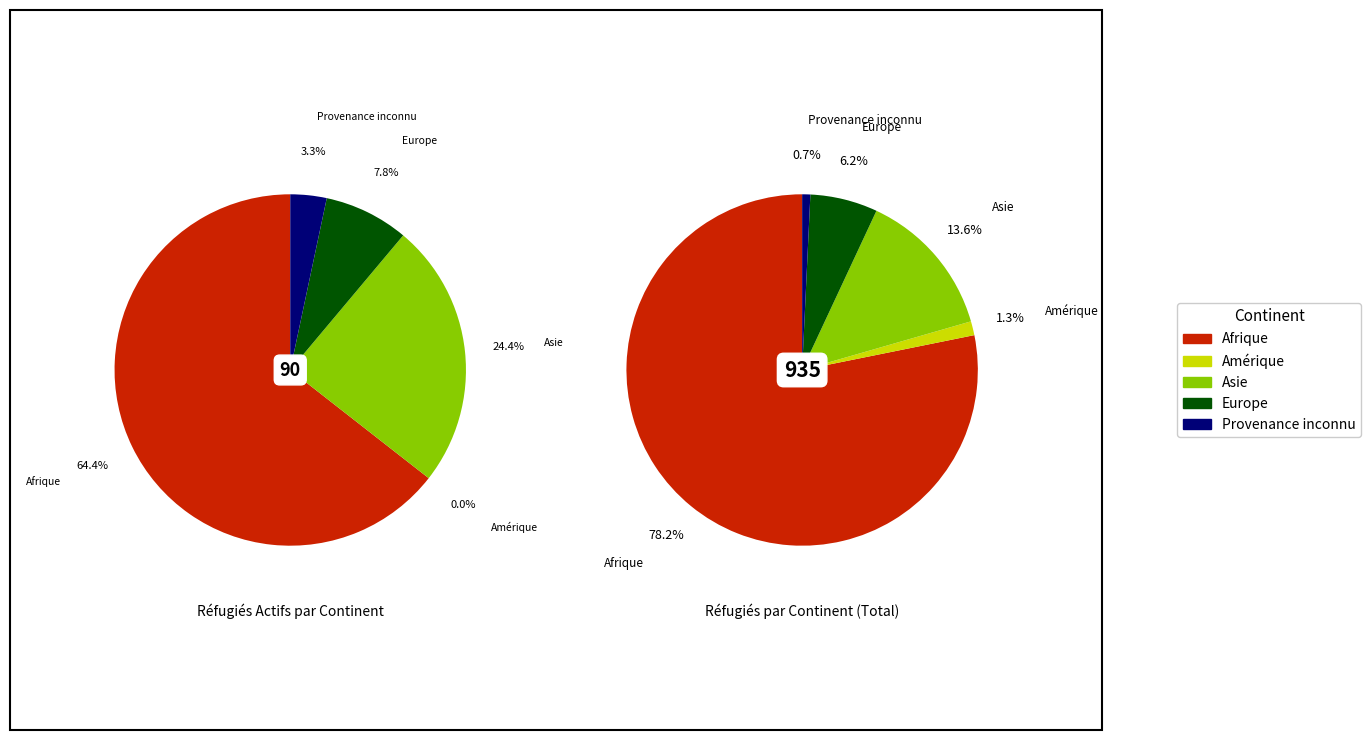

Is it true that Provenance inconnu is 1% of the pie?

True